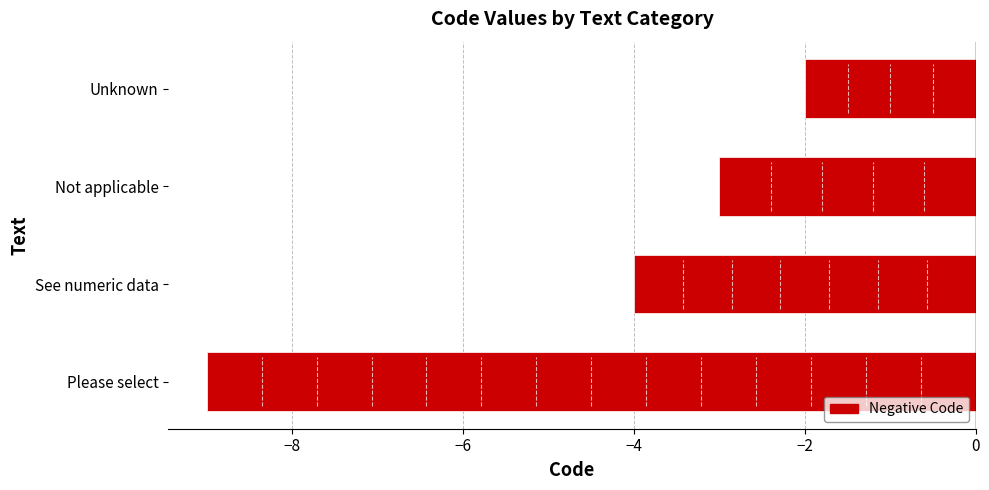

List the labels in order of value, smallest first.

Please select, See numeric data, Not applicable, Unknown